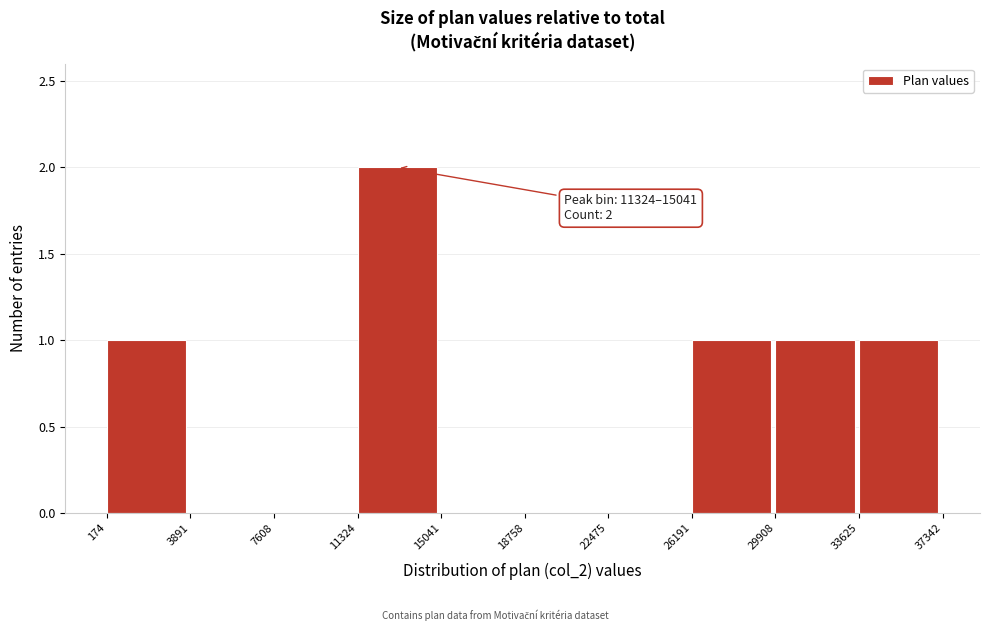

Which range on the x-axis has the tallest bar?

11324 to 15041